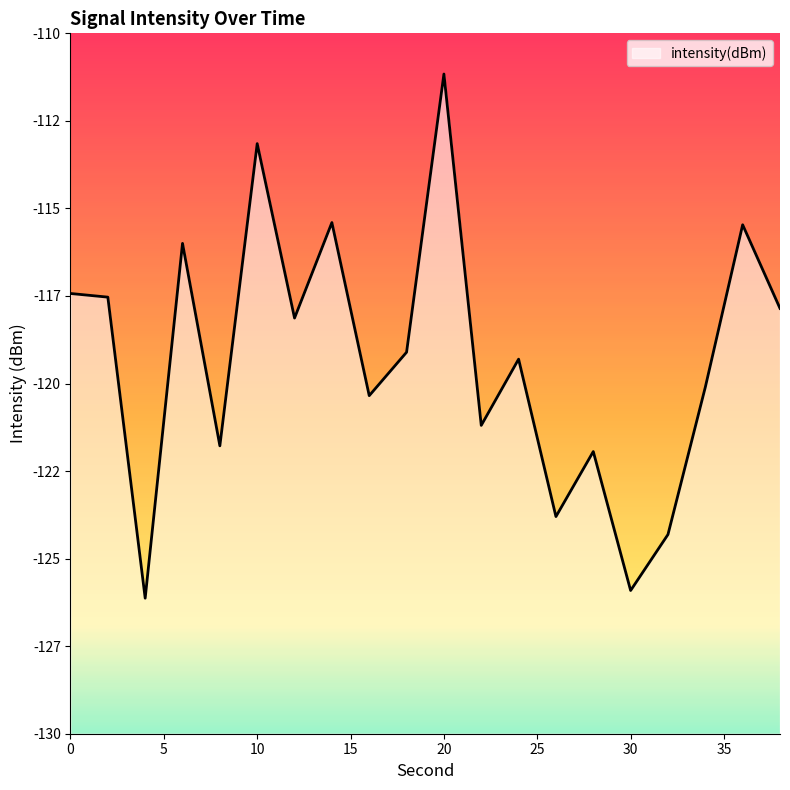

Reading left to right, transcribe all the data shown in this chart.

0=-117.4	2=-117.5	4=-126.1	6=-116.0	8=-121.8	10=-113.1	12=-118.1	14=-115.4	16=-120.3	18=-119.1	20=-111.2	22=-121.2	24=-119.3	26=-123.8	28=-121.9	30=-125.9	32=-124.3	34=-120.1	36=-115.5	38=-117.9